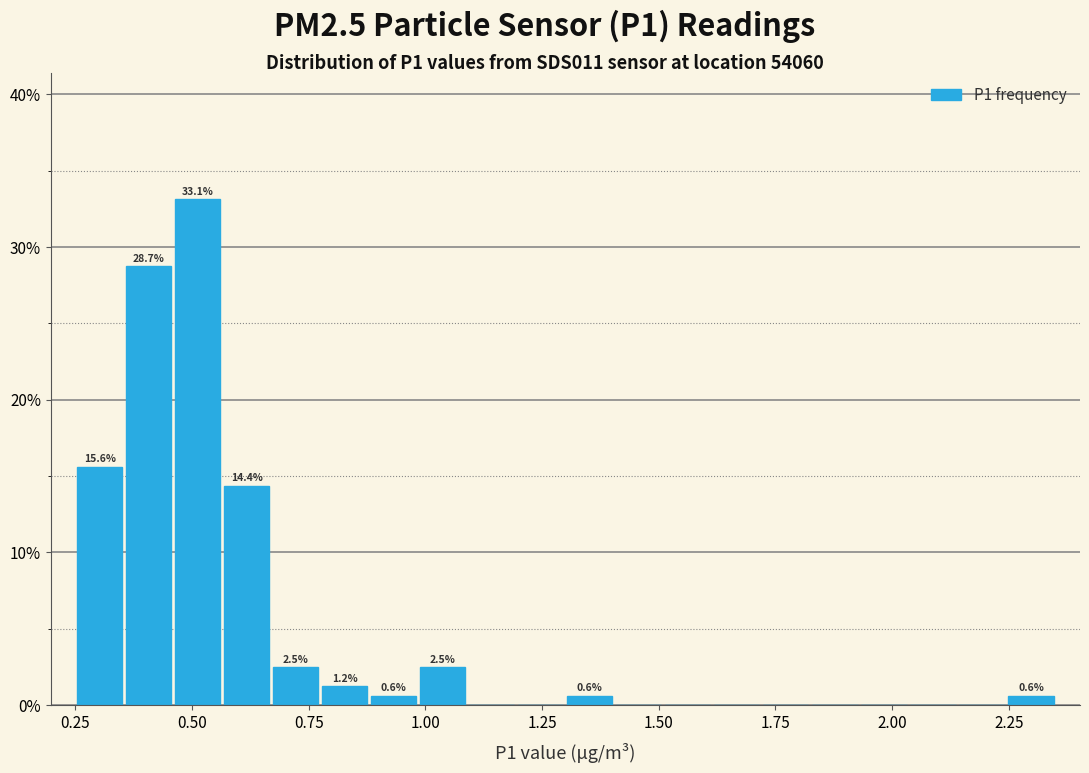

Read against the x-axis, roughly where is the centre of the tallest bar?

0.50